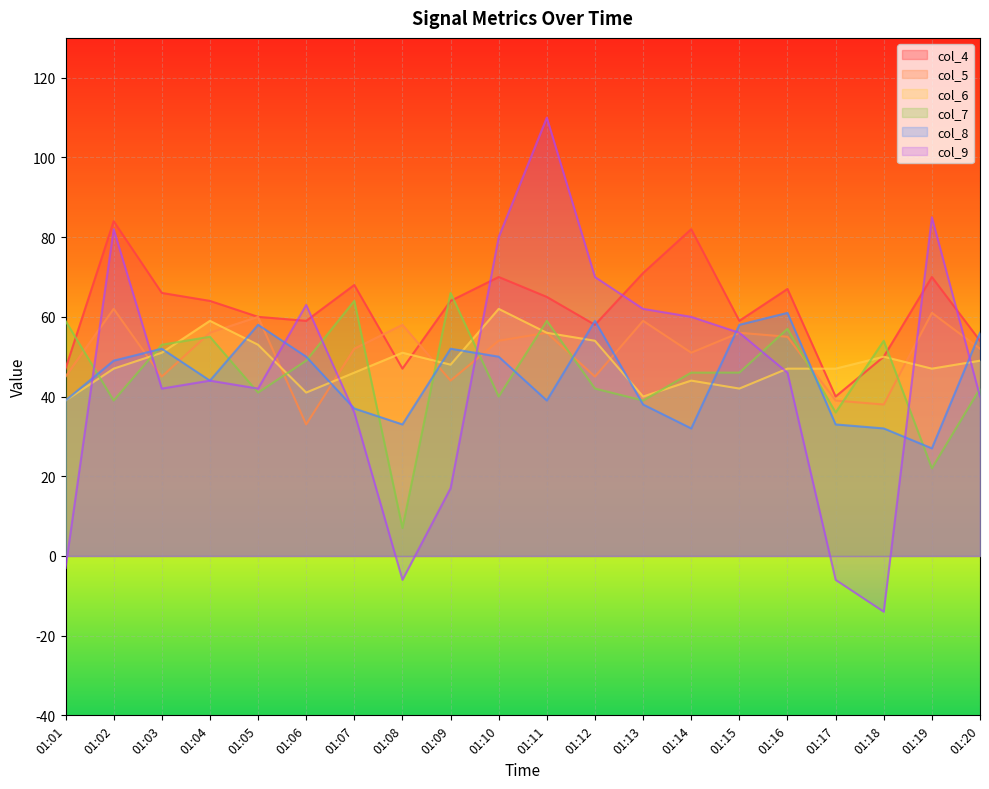

The col_8 series shows 33 at 01:08. True or false?

True